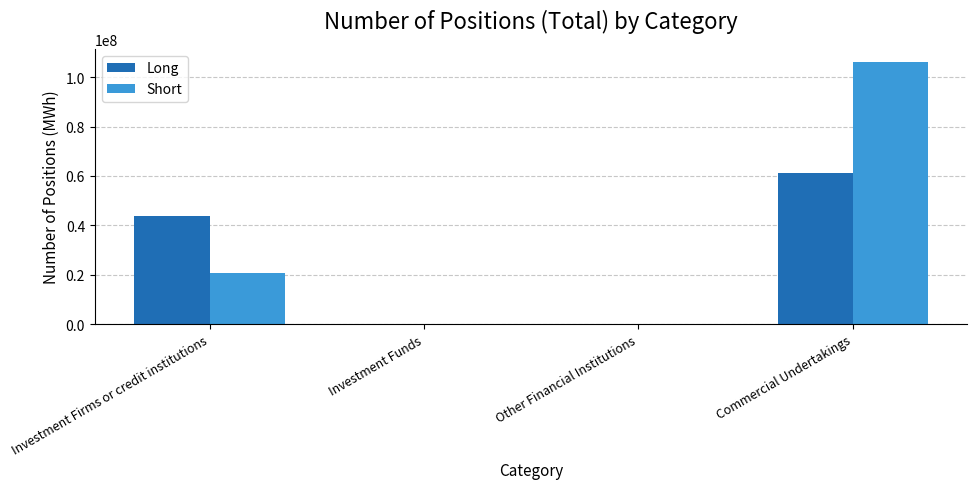

Is it true that Short equals 6544512 at Investment Firms or credit institutions?

False